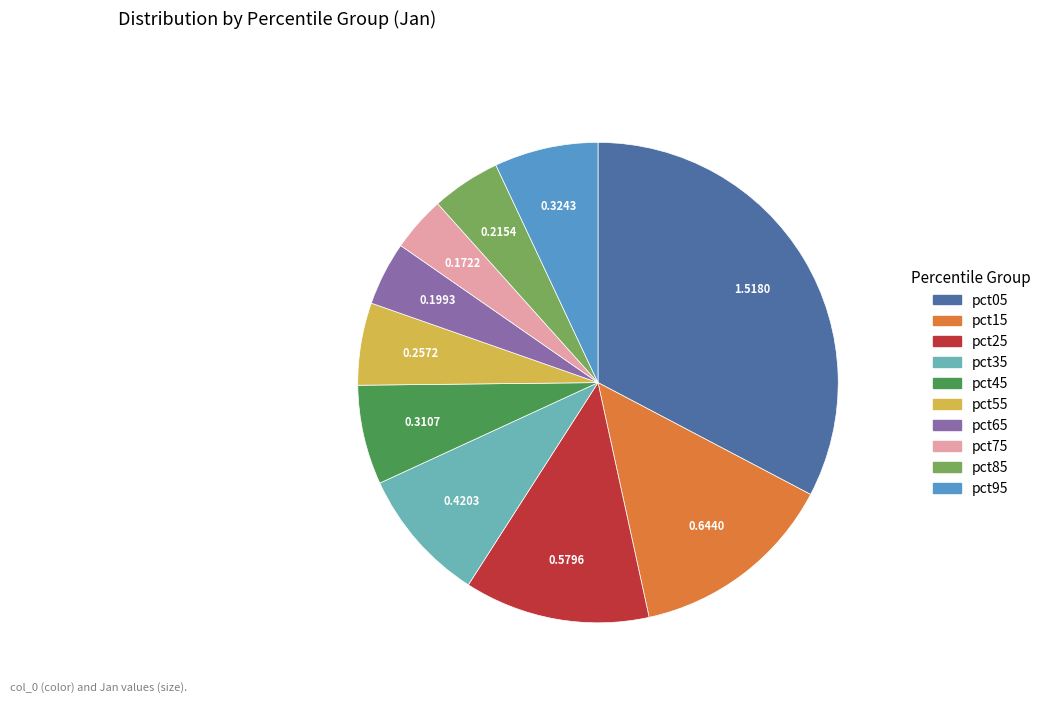

Which has a higher value, pct95 or pct25?

pct25